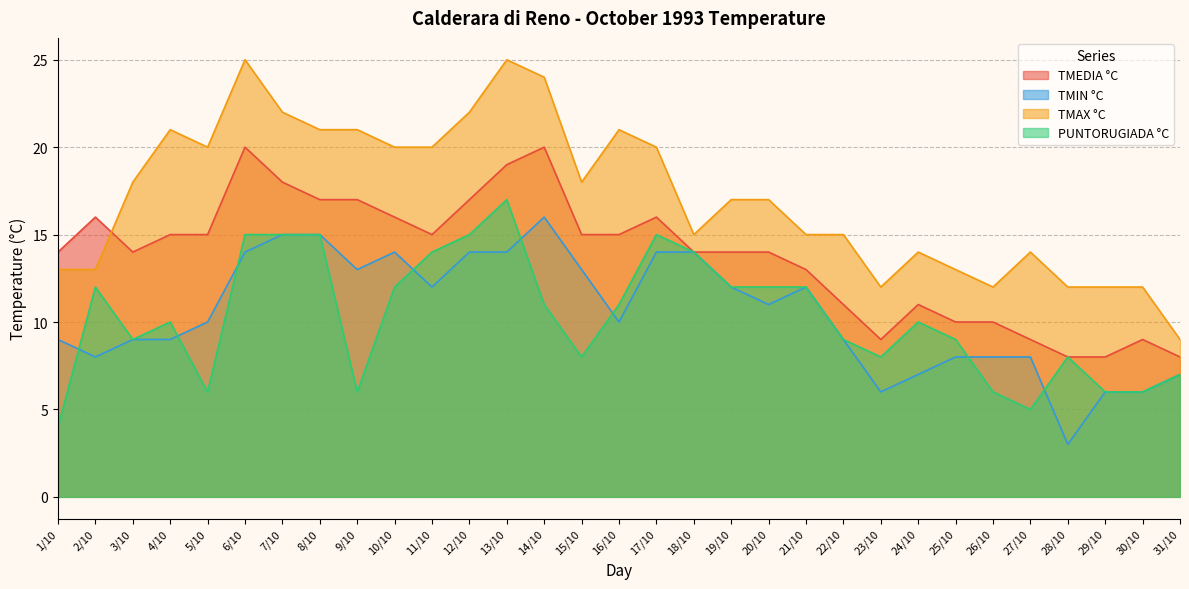

What position from the left is 4/10?

4